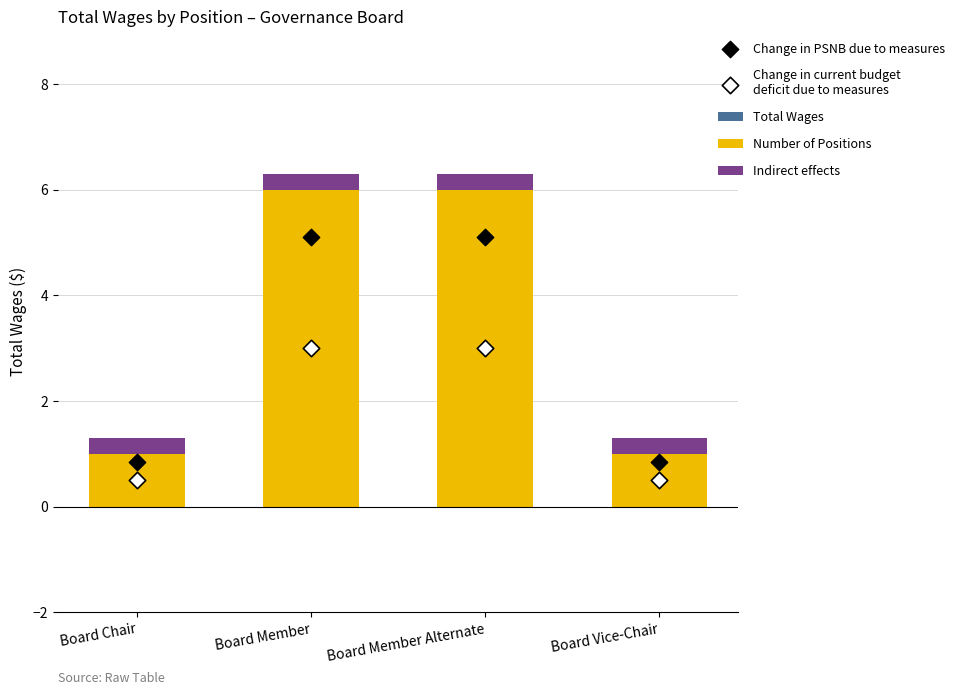

At how many categories does at least one series exceed 2?

2